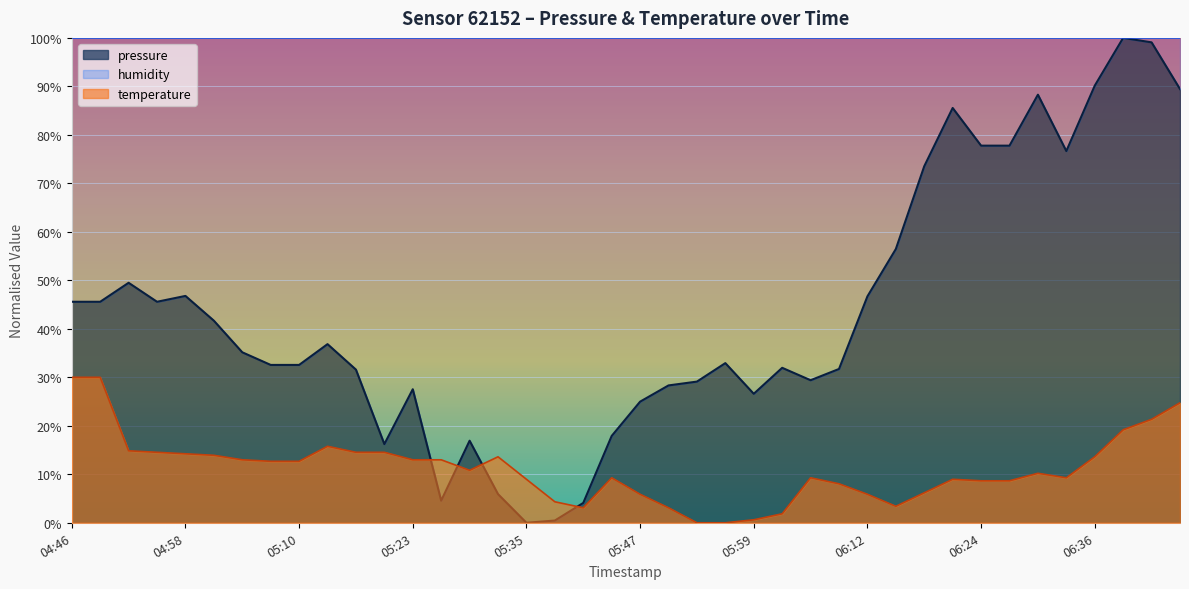

What is the sum of the pressure values at 04:52 and 05:56?

82.4